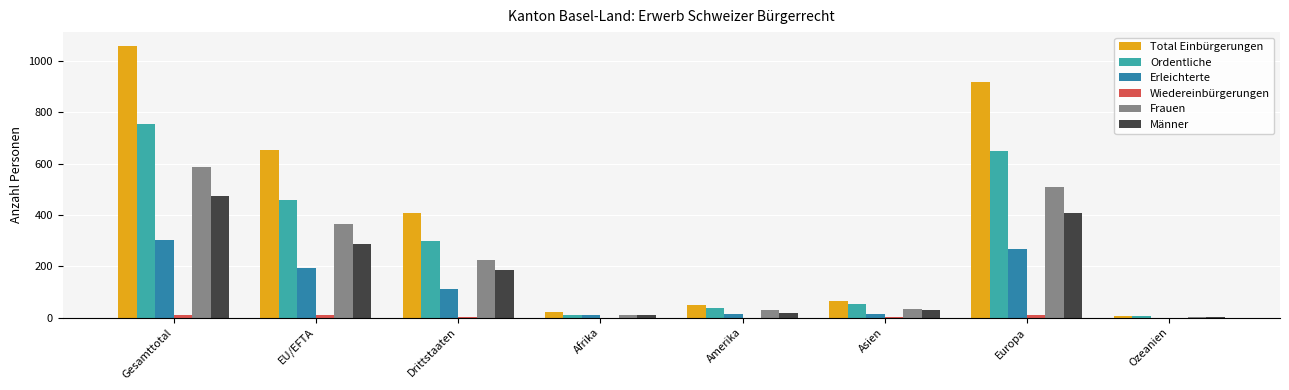

Which series changed the most between EU/EFTA and Ozeanien?

Total Einbürgerungen